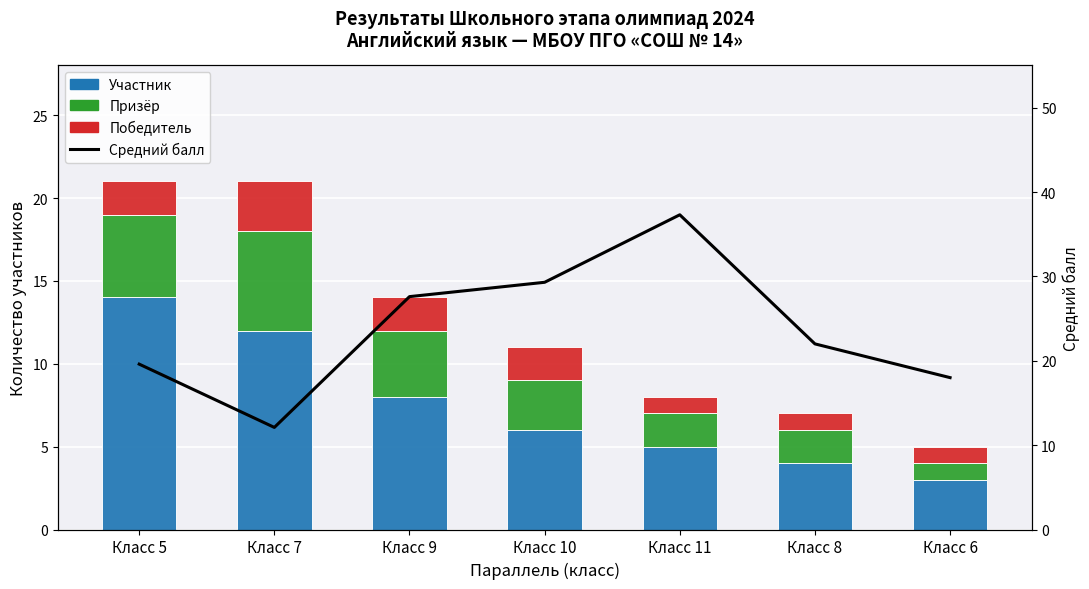

At Класс 9, list the series in order from smallest to largest.

Победитель, Призёр, Участник, Средний балл